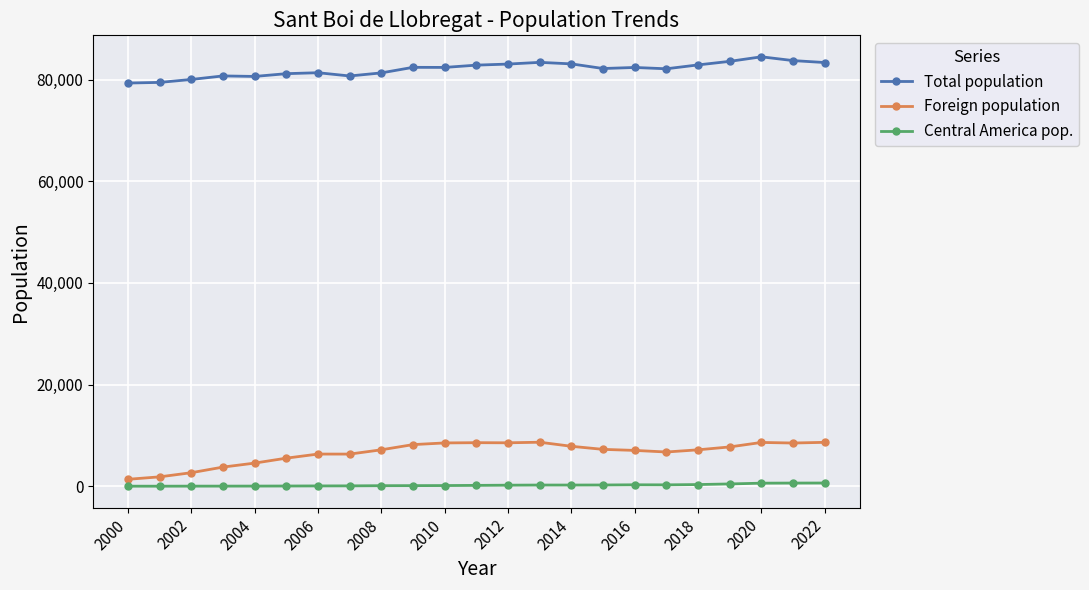

What are all the series names shown in the legend?

Total population, Foreign population, Central America pop.